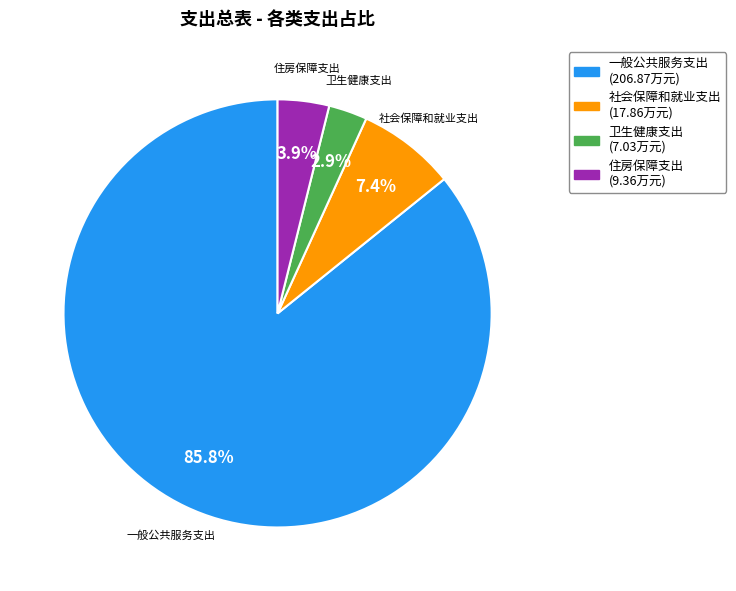

Which category has the smallest portion of the pie?

卫生健康支出